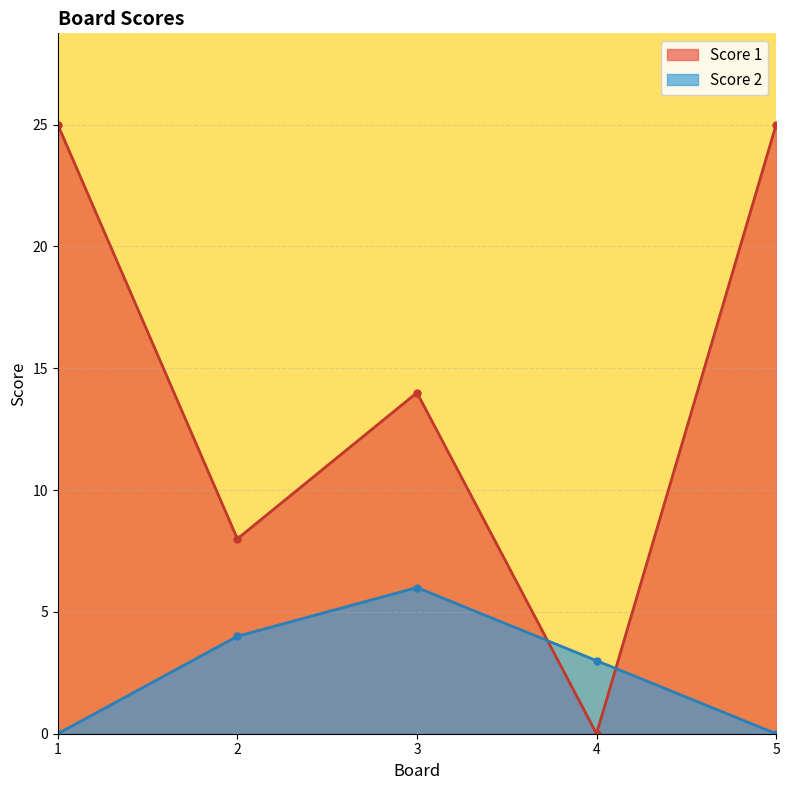

Reading left to right, transcribe all the data shown in this chart.

Score 1: 25	8	14	0	25
Score 2: 0	4	6	3	0